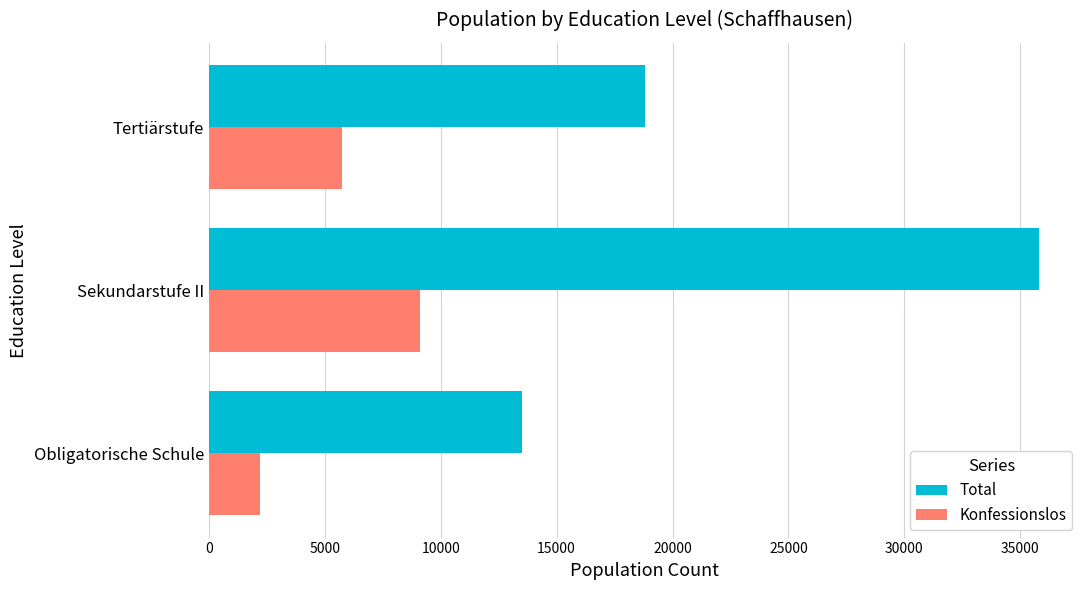

What is the difference between the second highest and minimum values in the Konfessionslos series?

3540.8